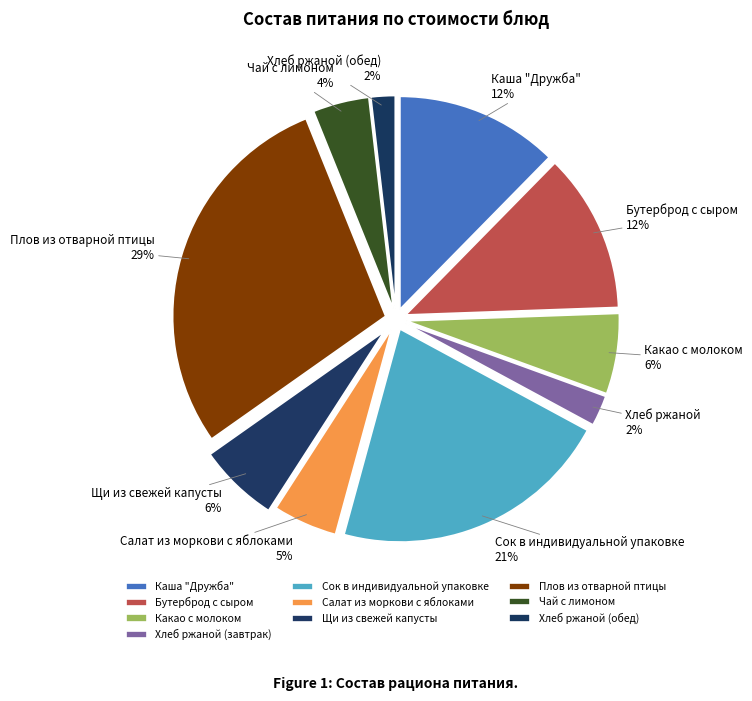

How many slices are in this pie chart?

10